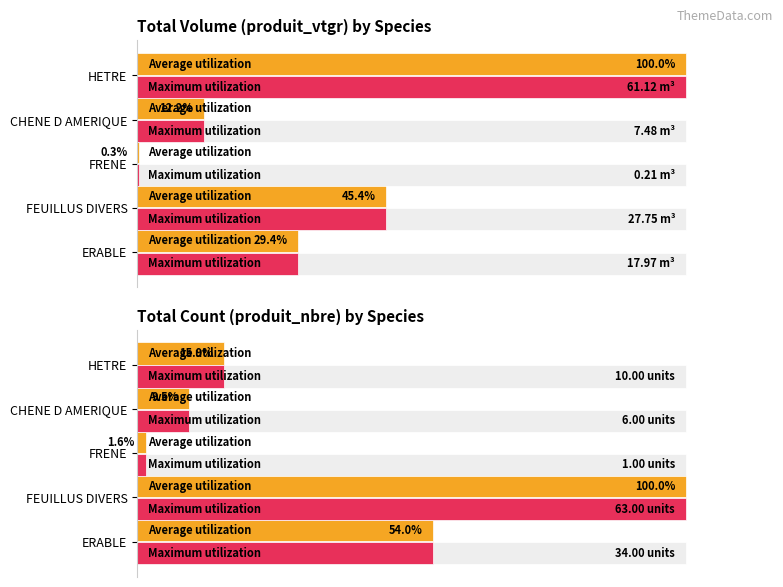

Are the bars horizontal?

Yes